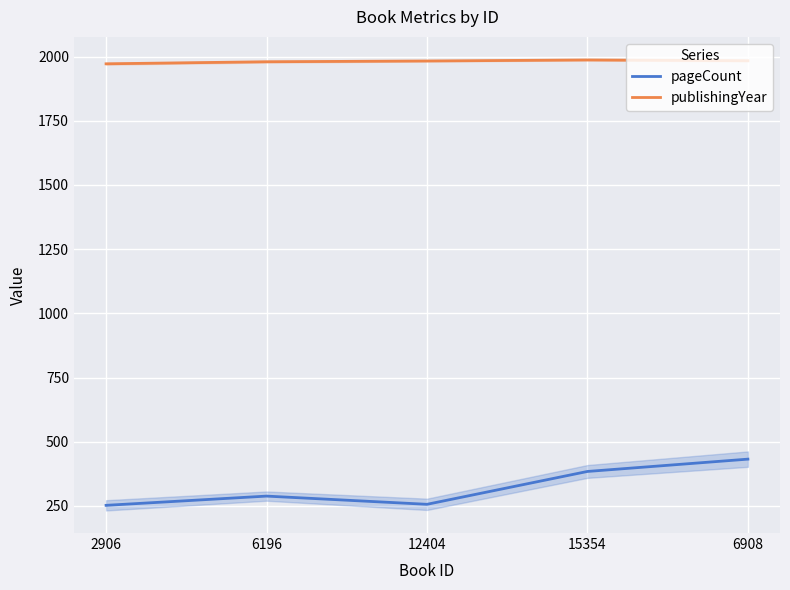

What is the maximum value for publishingYear?

1987